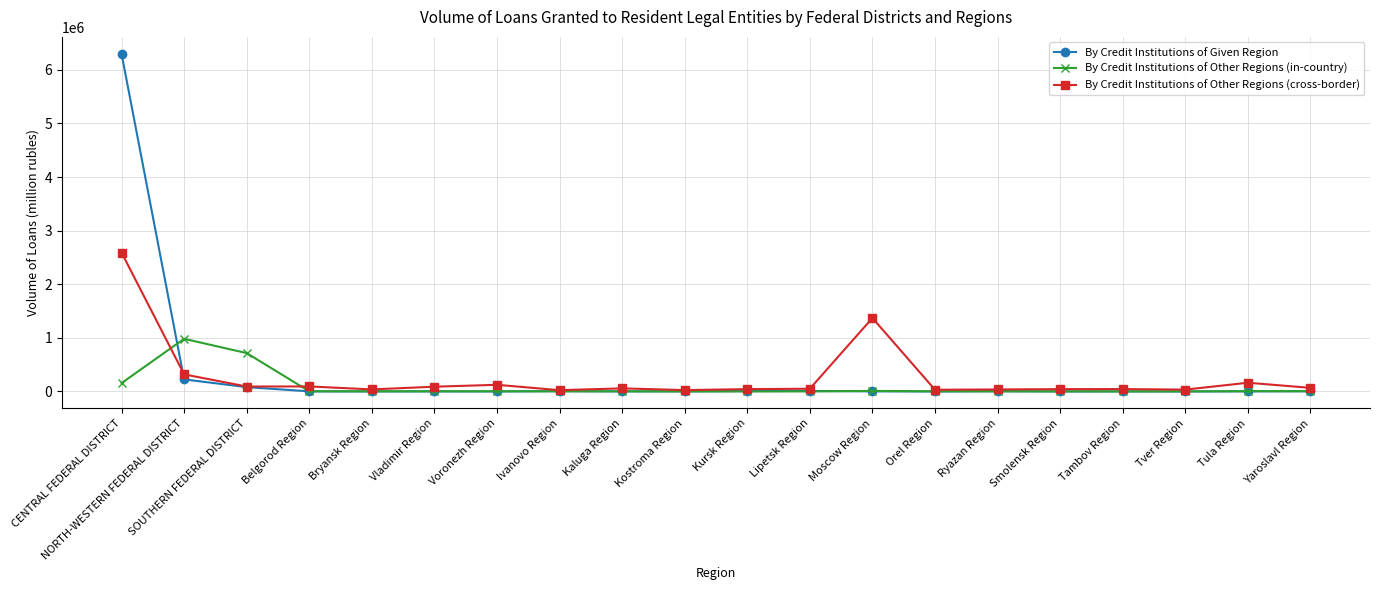

True or false: By Credit Institutions of Other Regions (in-country) and By Credit Institutions of Other Regions (cross-border) cross at least once.

True